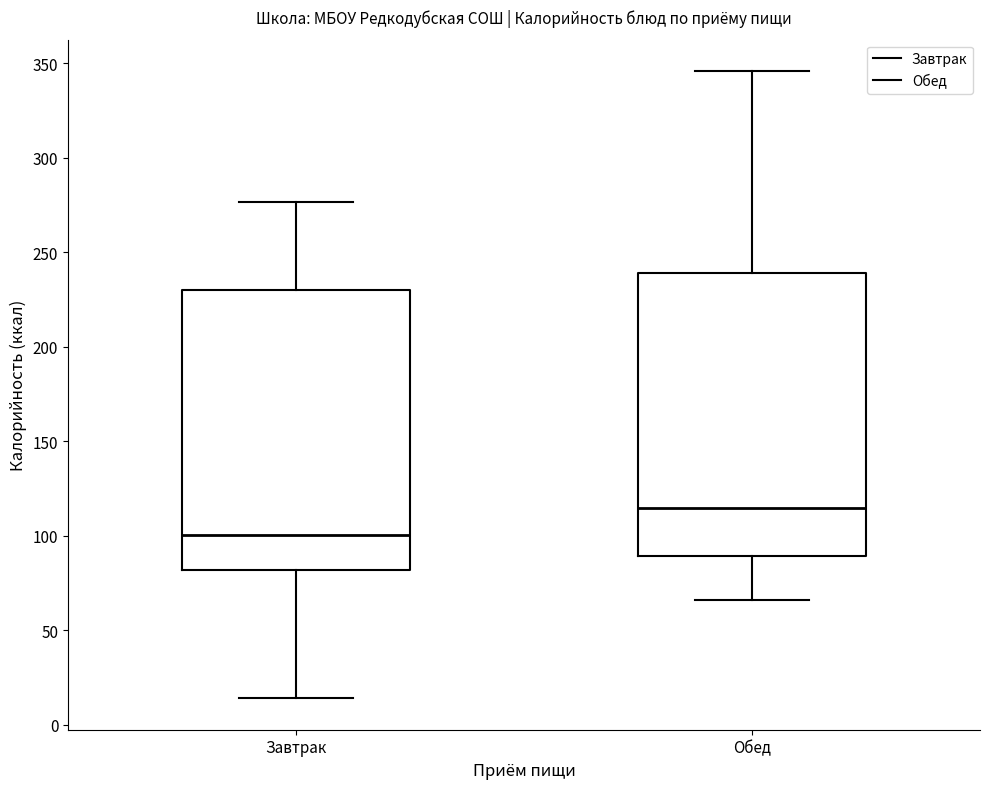

Which box's median line is the lowest?

Завтрак